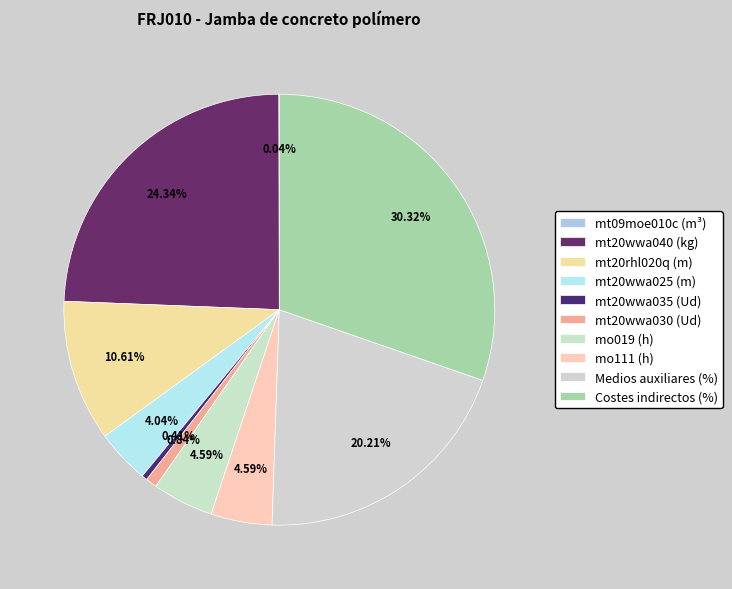

Is there any slice that represents more than half of the pie?

No